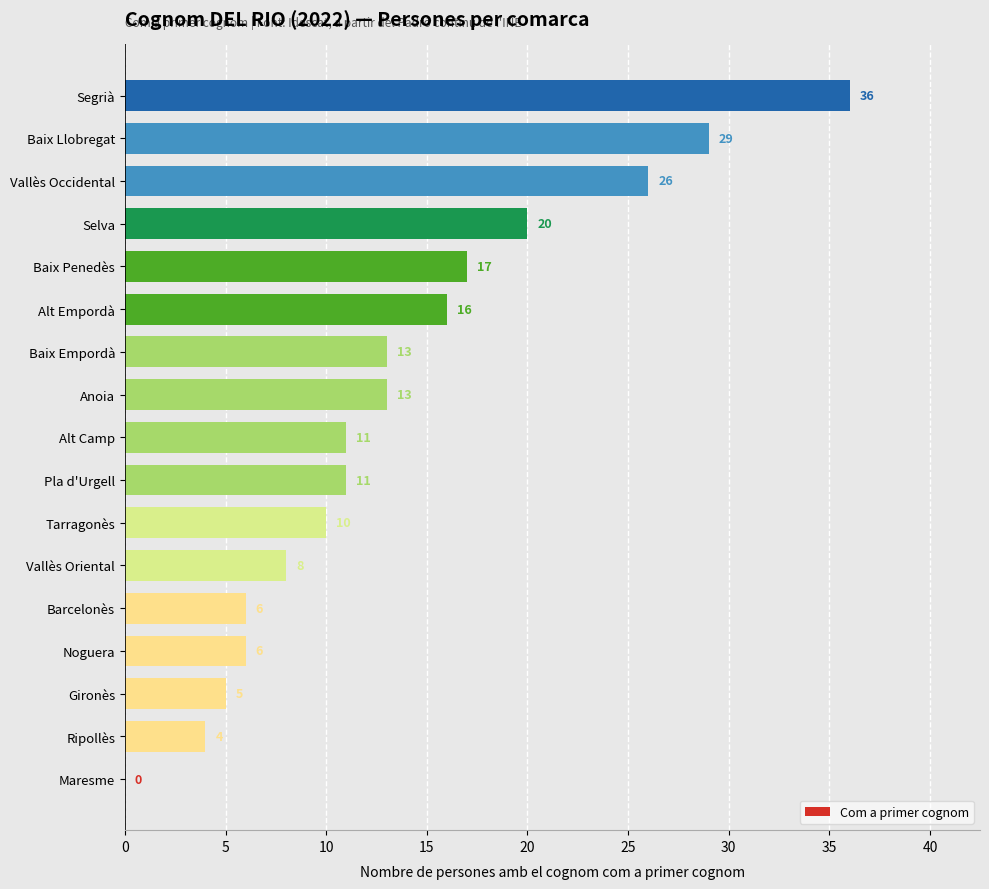

What is the ratio of the value at Pla d'Urgell to the value at Alt Empordà?

0.7